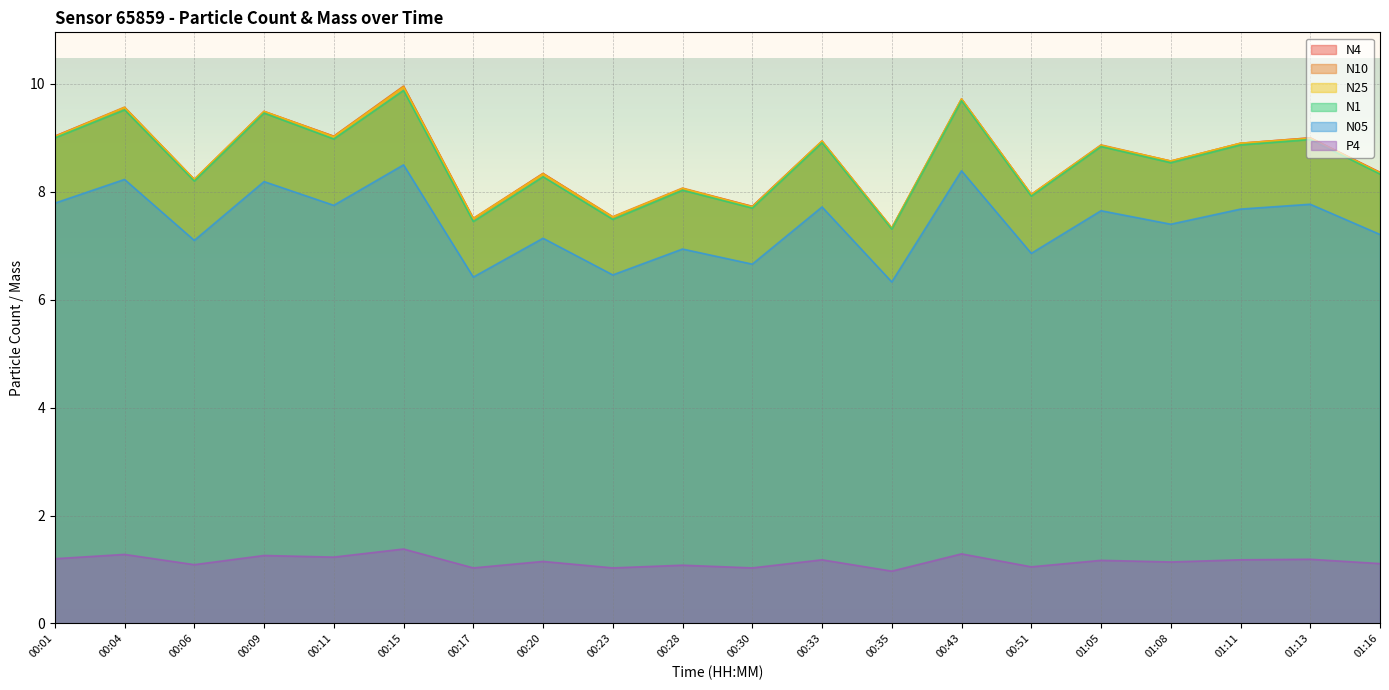

What is the sum of all N4 values?

172.1